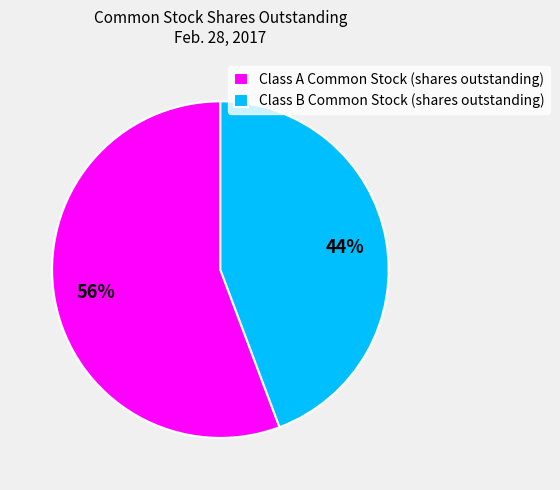

Approximately how many times larger is the value at Class A Common Stock (shares outstanding) compared to Class B Common Stock (shares outstanding)?

1.3